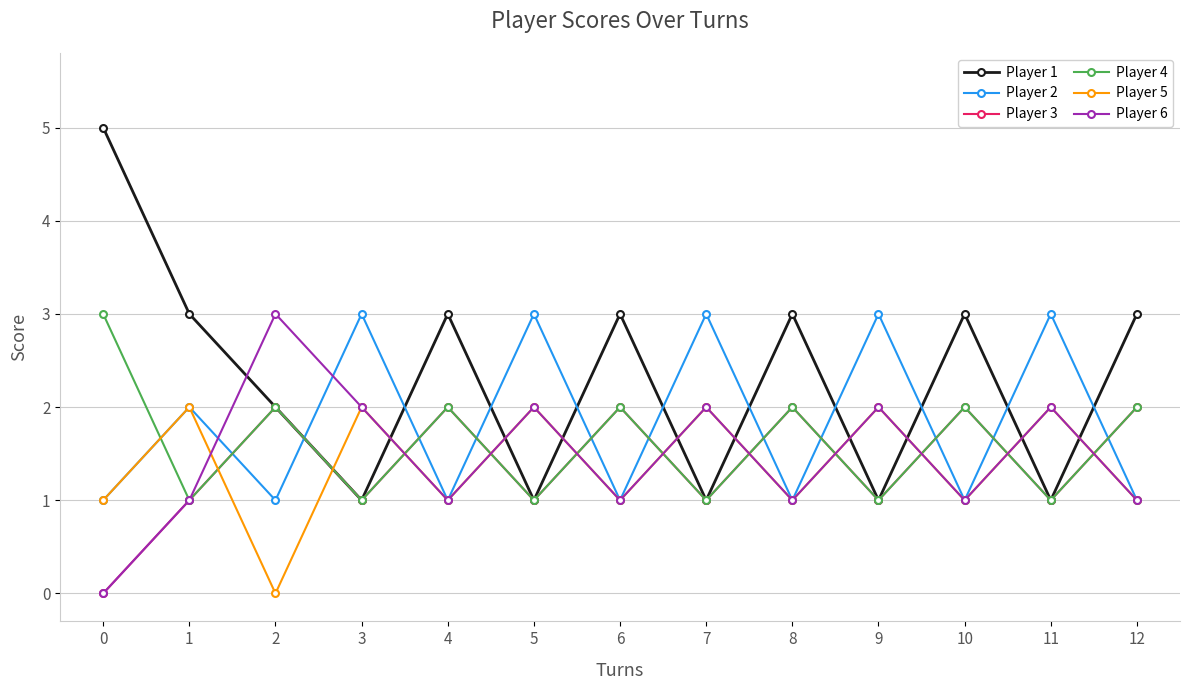

How many lines are shown in the chart?

6